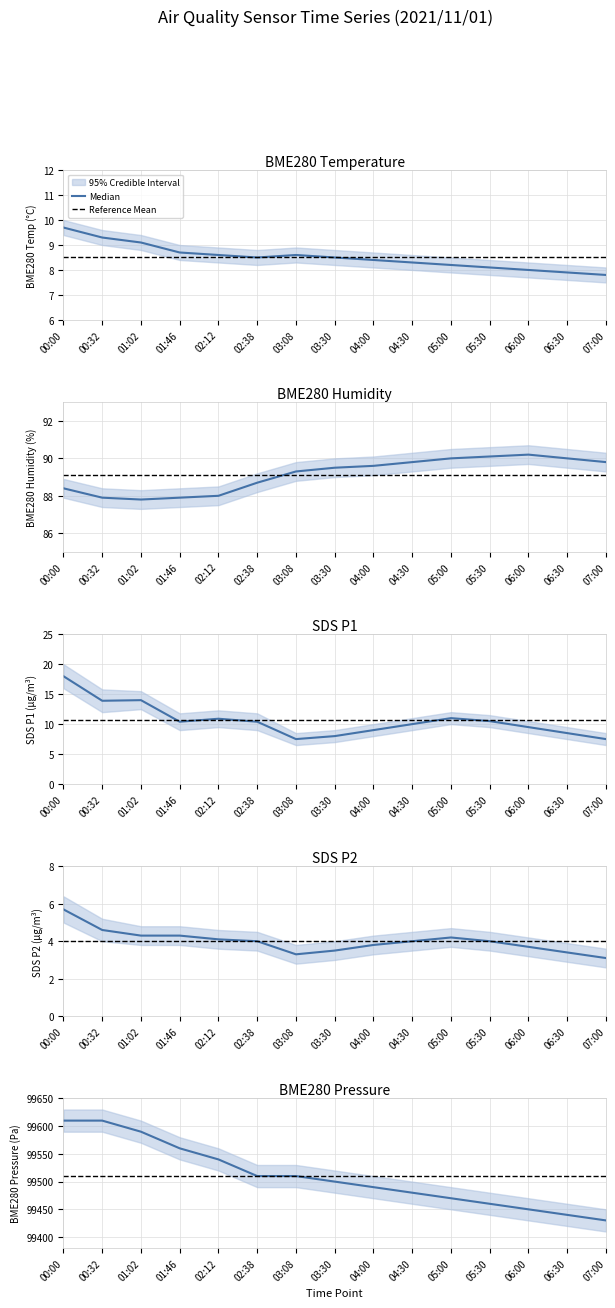

Rank the series at 04:30 from highest to lowest value.

Reference Mean, Median